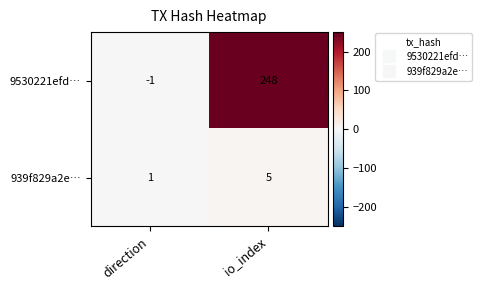

True or false: 9530221efd… has a value of -1 at direction.

True